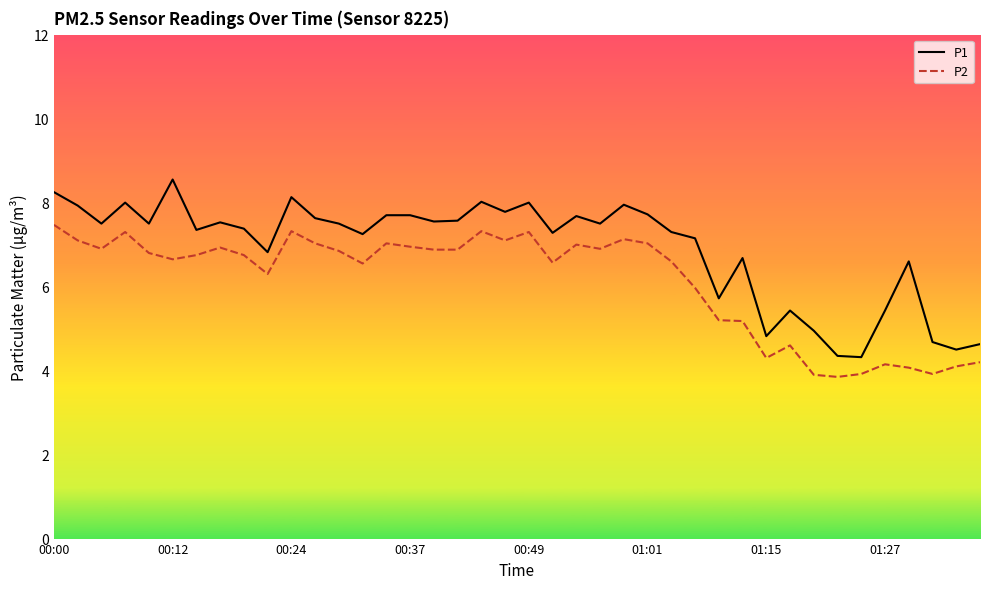

Which series has the largest total across all categories?

P1